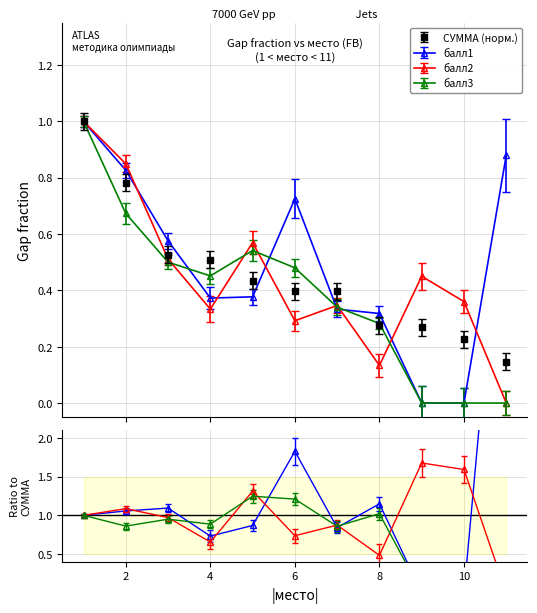

Is it true that балл1 equals 1.0 at 6?

False